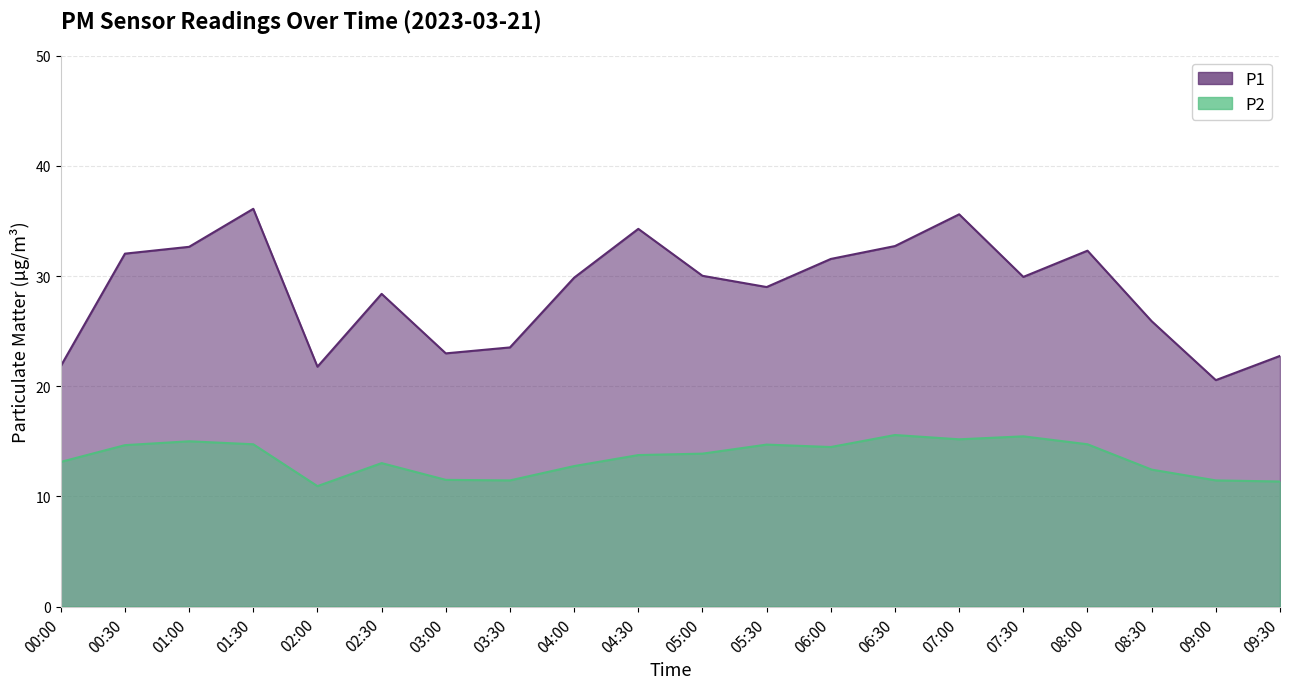

Does the chart display data point markers on the line(s)?

No